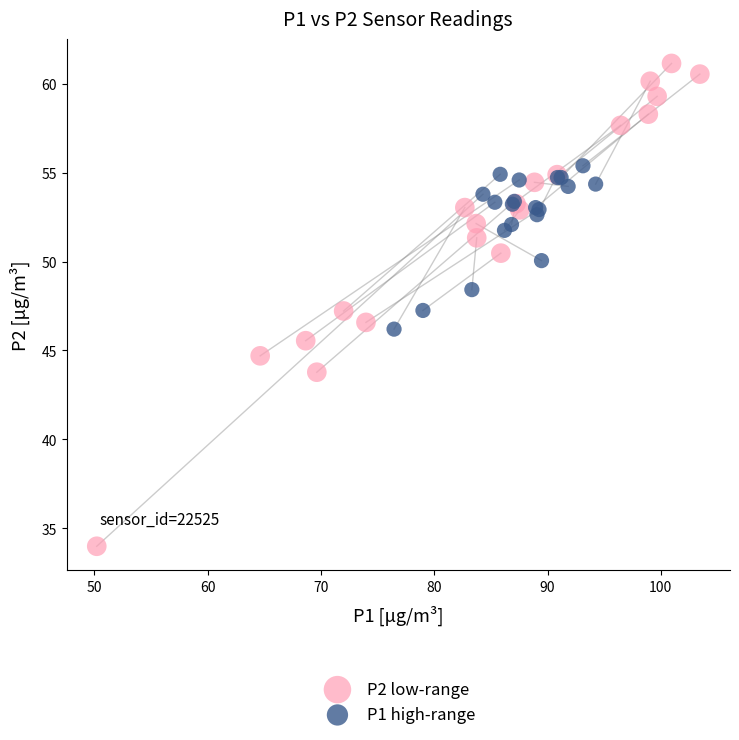

Which series contains the highest Y value?

P2 low-range